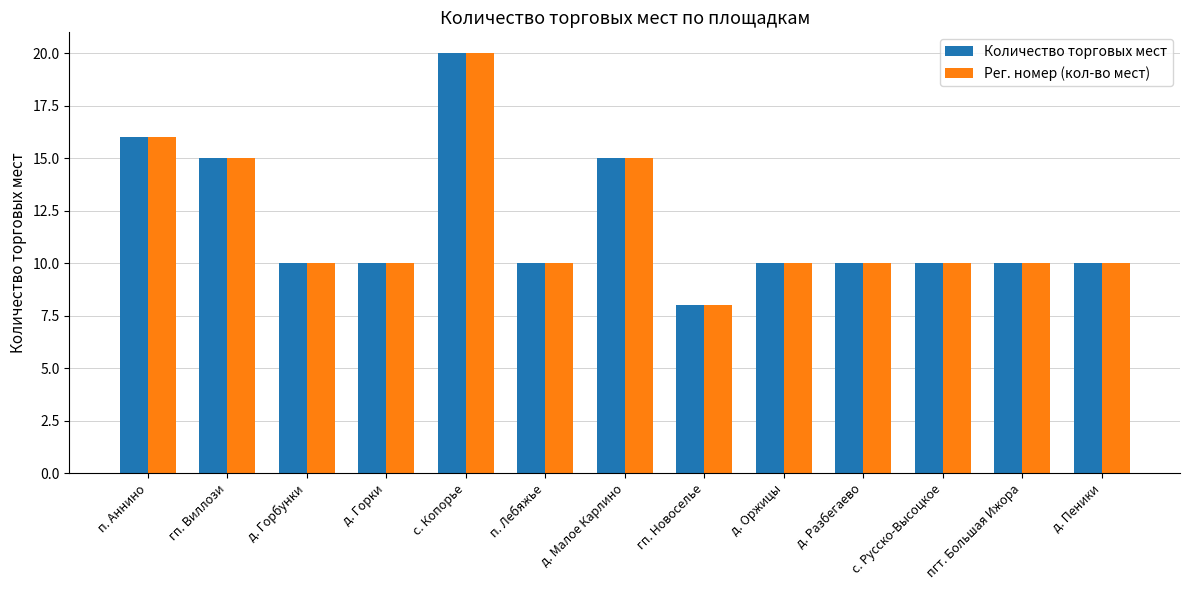

Which category has the highest value in the Количество торговых мест series?

с. Копорье